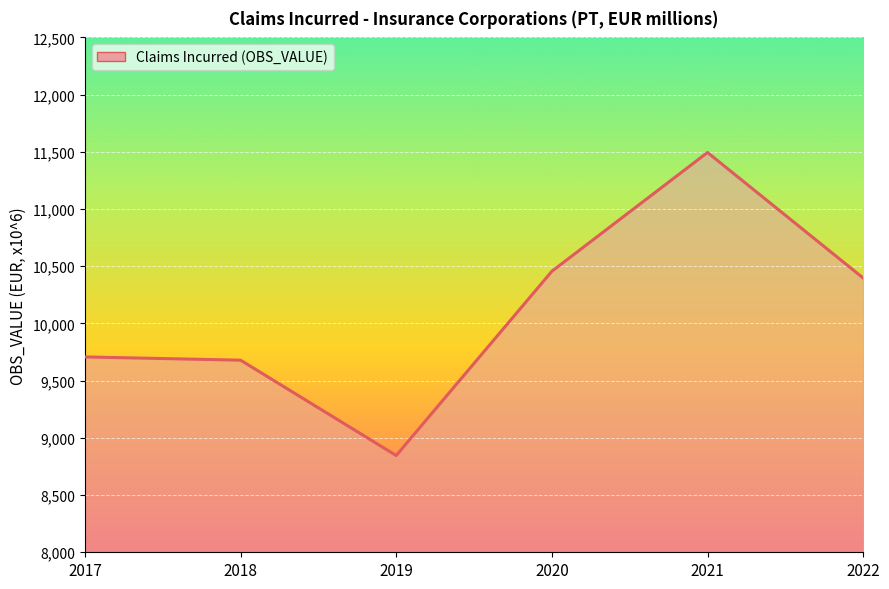

What value does the data have at 2022?

10396.8